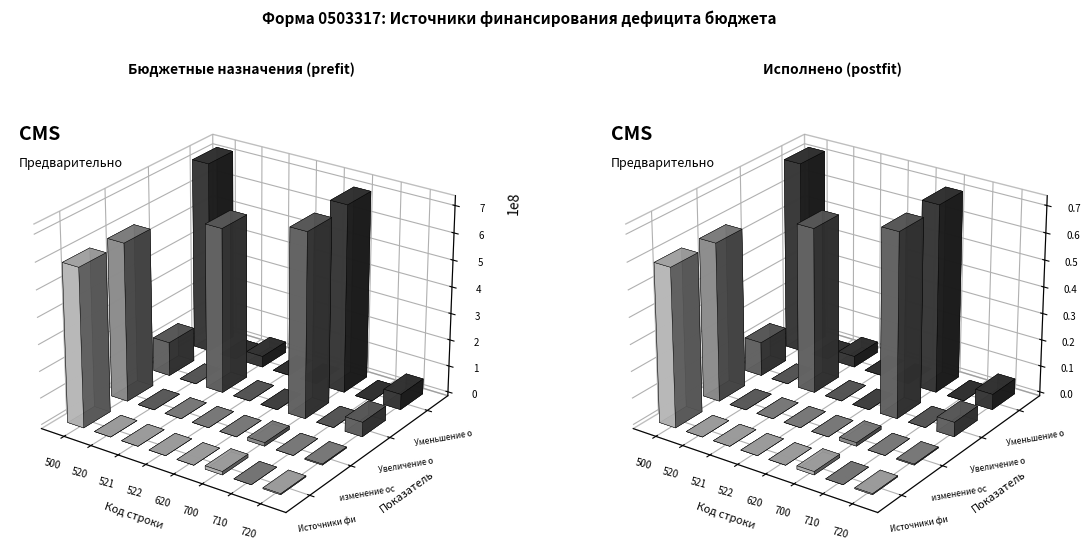

What is the difference between the second highest and second lowest values in the Уменьшение остатков средств бюджетов series?

703961900.9